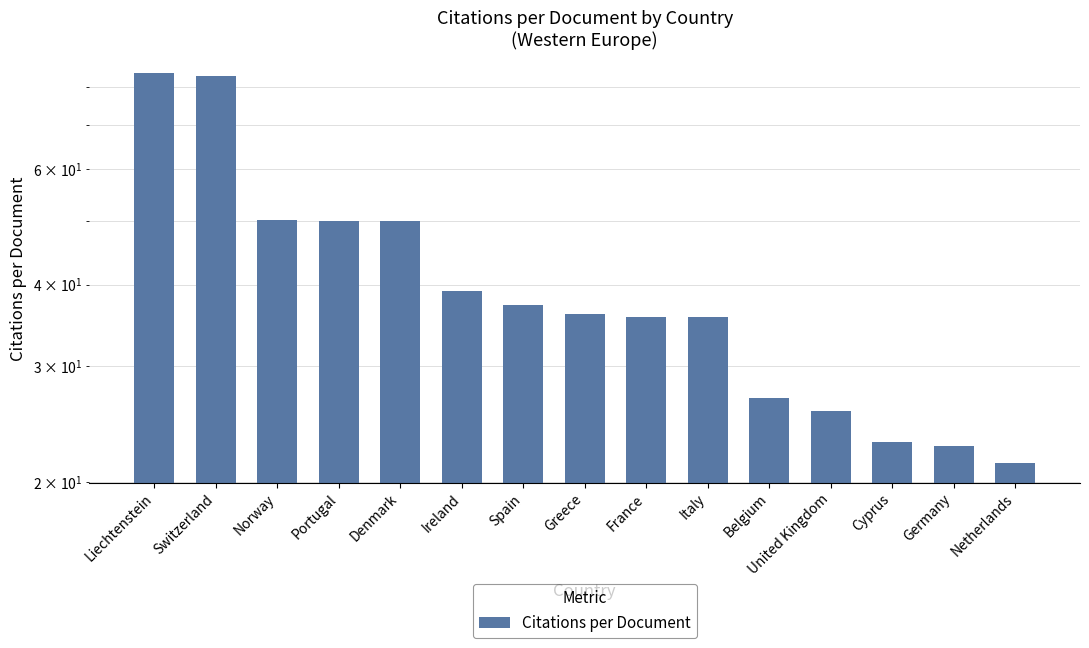

Between France and Portugal, which is larger?

Portugal